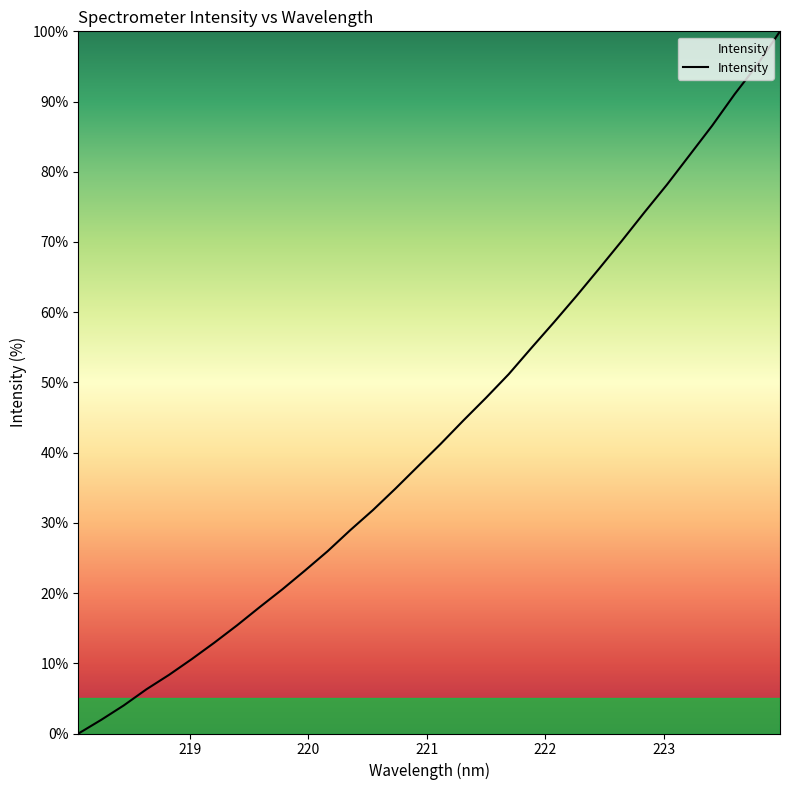

Count the number of categories in the chart.

32